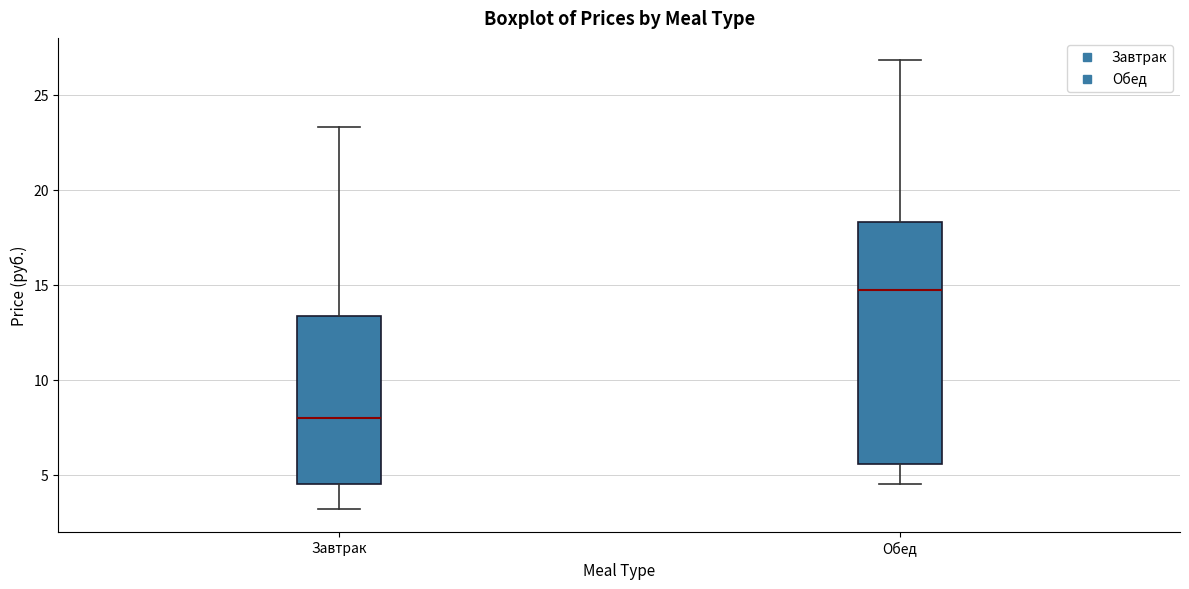

Reading left to right, transcribe this box plot: for each box, give where its median line is, the range the box spans, and where its two whiskers end, as read against the y-axis. The values are not printed on the chart, so give them approximately, as read against the axis.

Завтрак: median 8.0, box 4.5 to 13.5, whiskers 3.0 to 23.5
Обед: median 14.5, box 5.5 to 18.5, whiskers 4.5 to 27.0